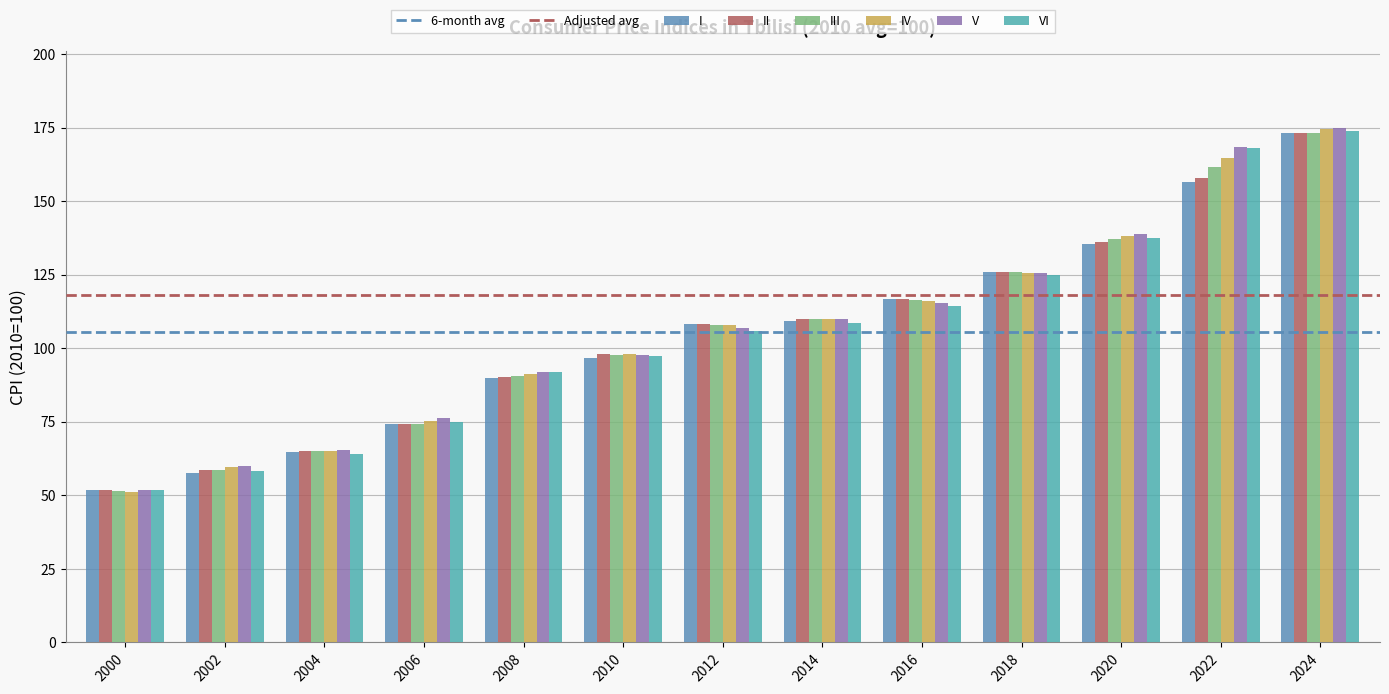

Between 2006 and 2012, which series saw the biggest shift?

II